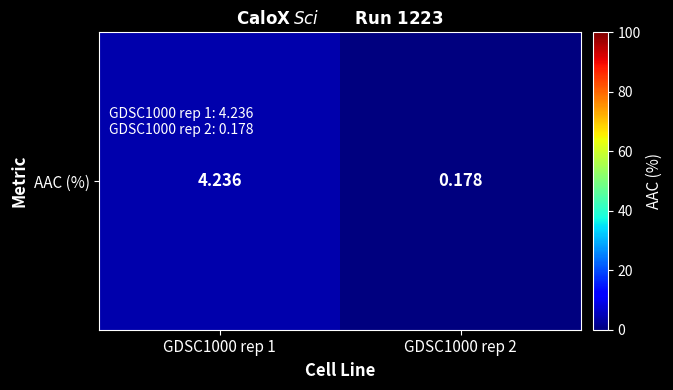

Where is the data nearest to the value 2?

GDSC1000 rep 2